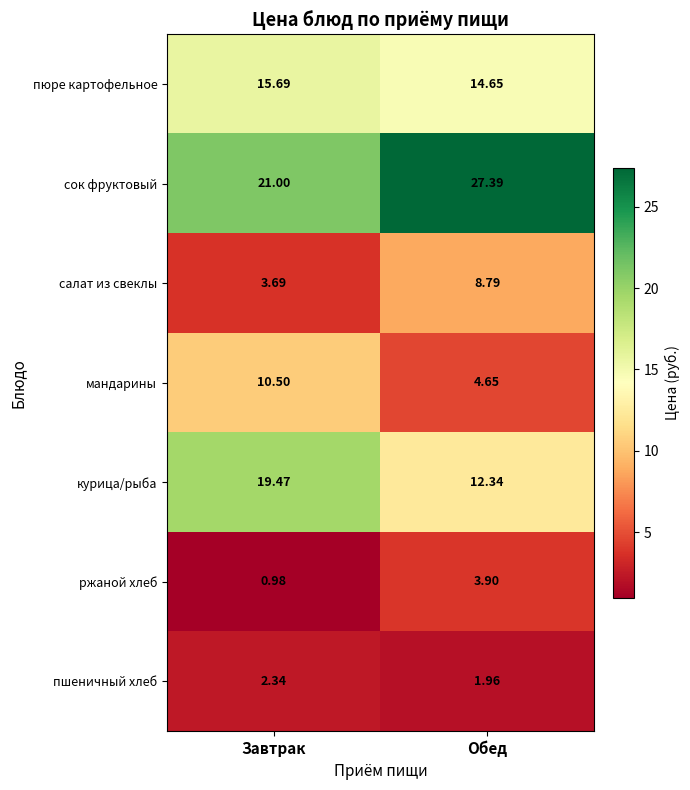

At which category is the sum across all series the highest?

Обед